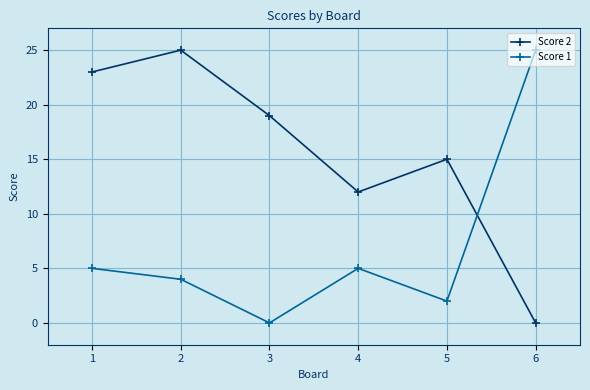

In Score 2, how many points are higher than both neighbors (excluding endpoints)?

2